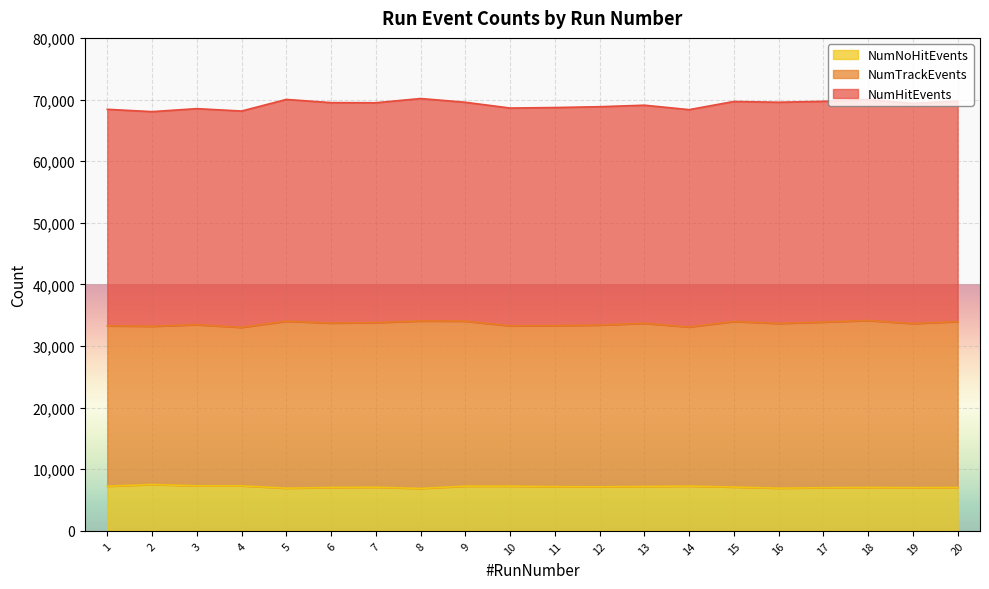

At which label does NumTrackEvents first exceed 69475?

5